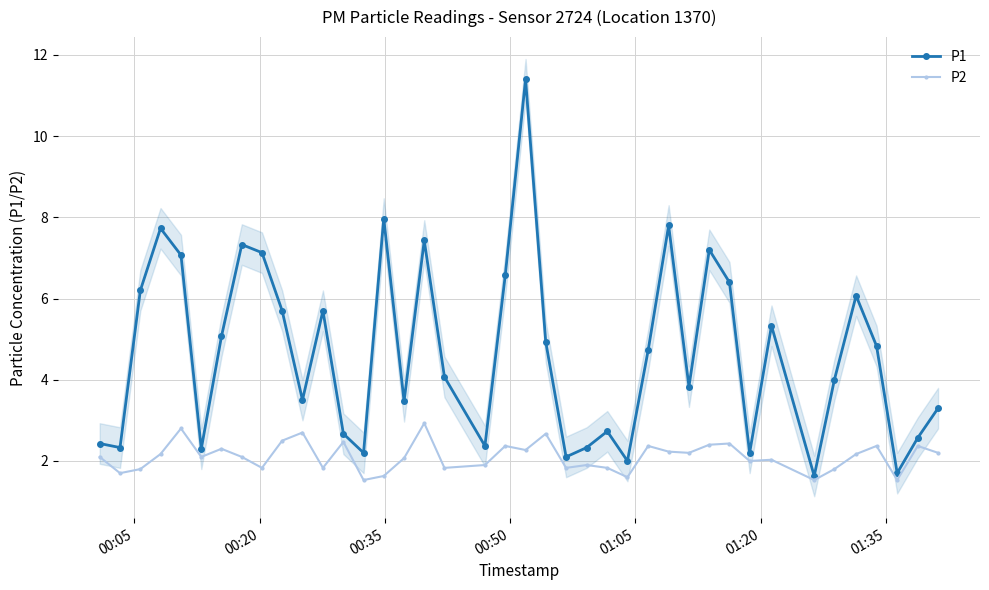

What is the highest value of the P1 series?

11.4